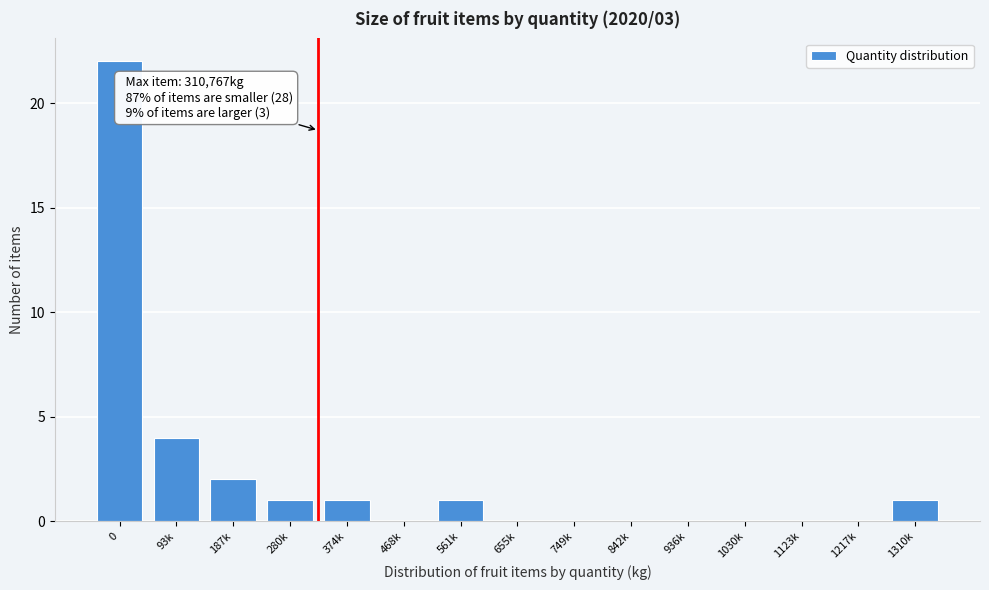

Reading right to left, transcribe all the data shown in this chart.

1310k=1	1217k=0	1123k=0	1030k=0	936k=0	842k=0	749k=0	655k=0	561k=1	468k=0	374k=1	280k=1	187k=2	93k=4	0=22